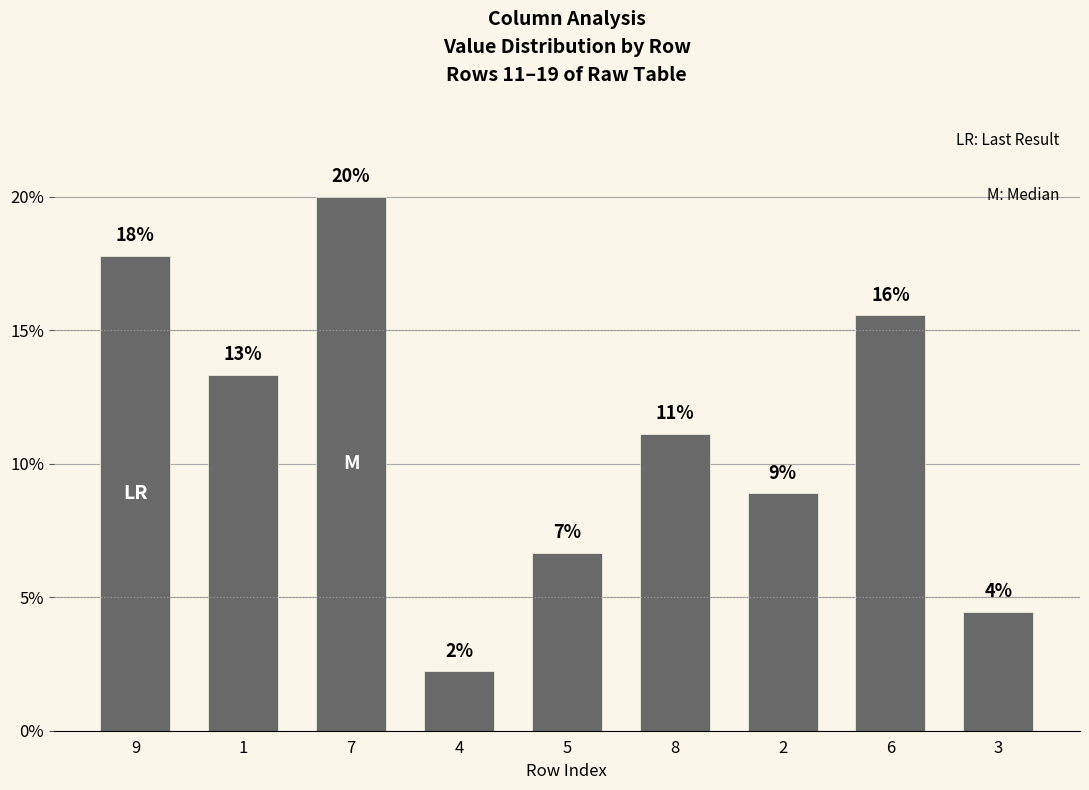

Does the chart contain any negative values?

No